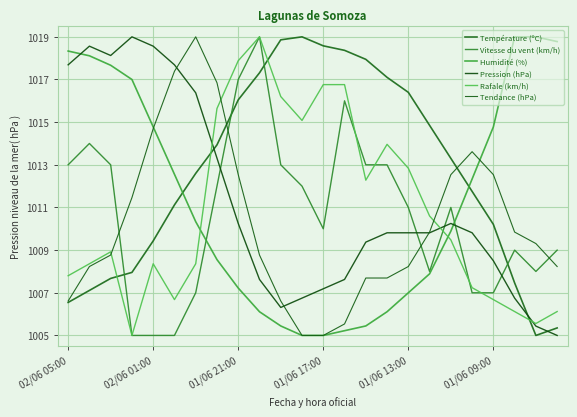

How many interior local valleys does the Pression (hPa) series have?

2